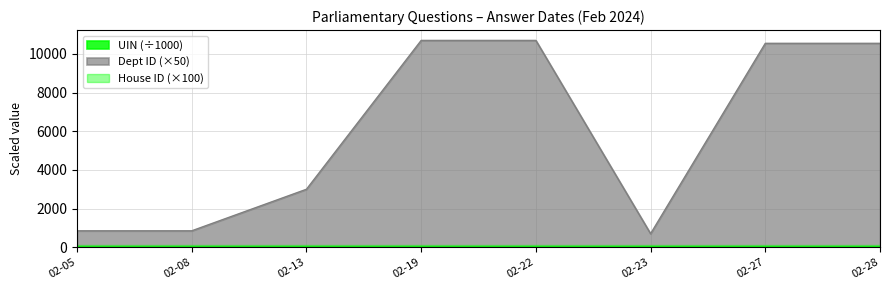

Which series has the widest spread of values?

Dept ID (×50)